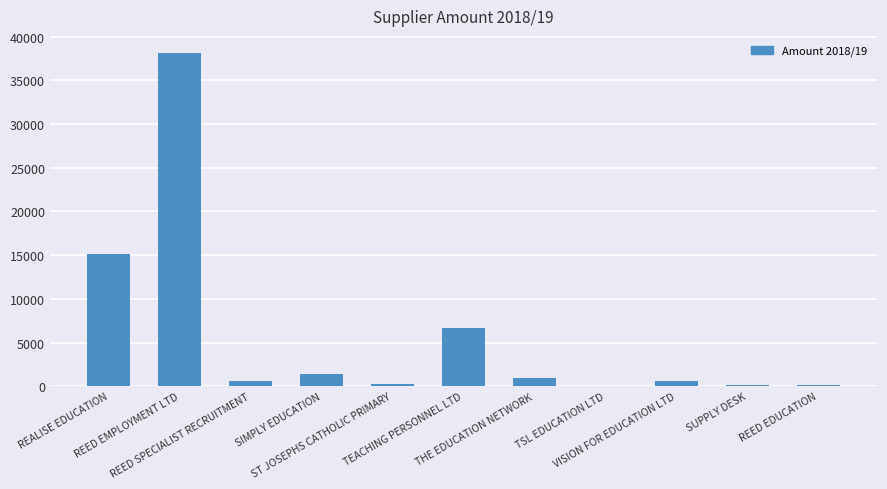

What is the greatest value displayed?

38175.9